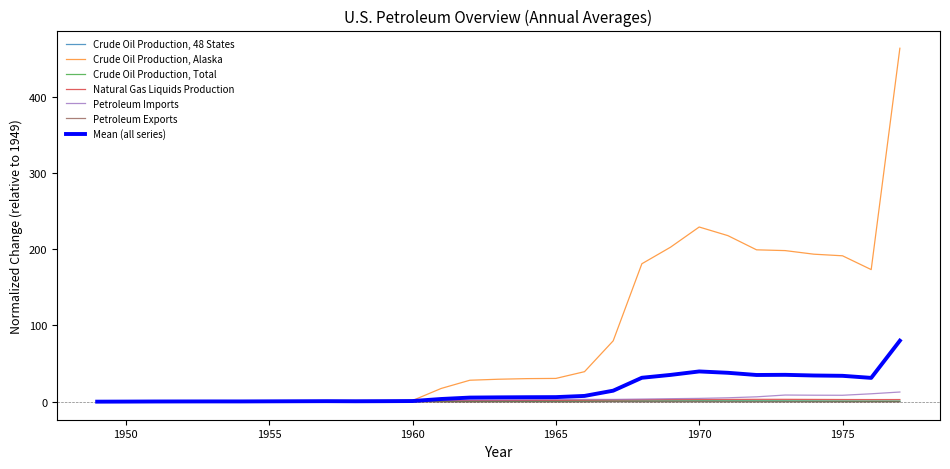

What is the average value of the Petroleum Imports series?

3.5